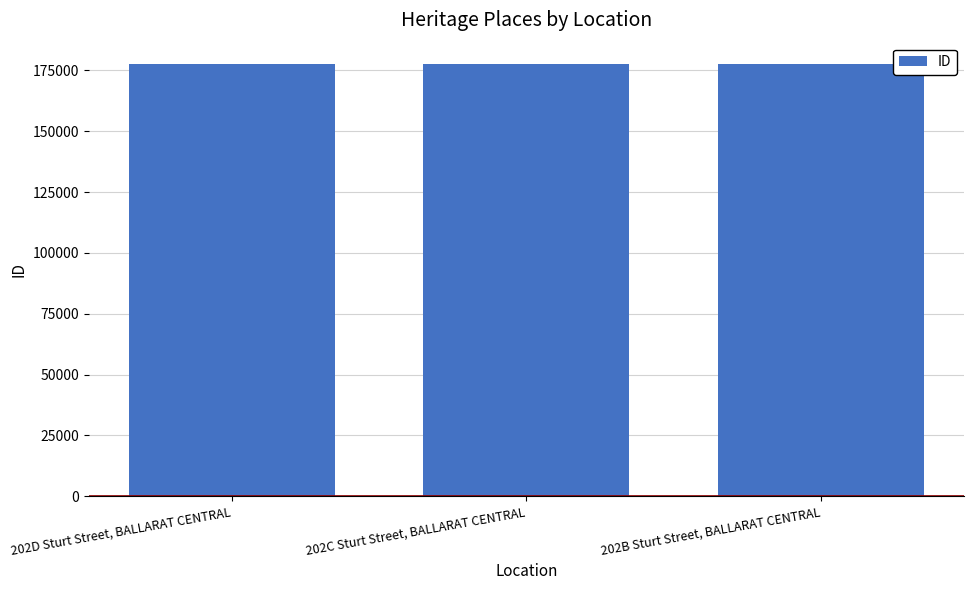

What is the value of the 1st bar from the left?

177501